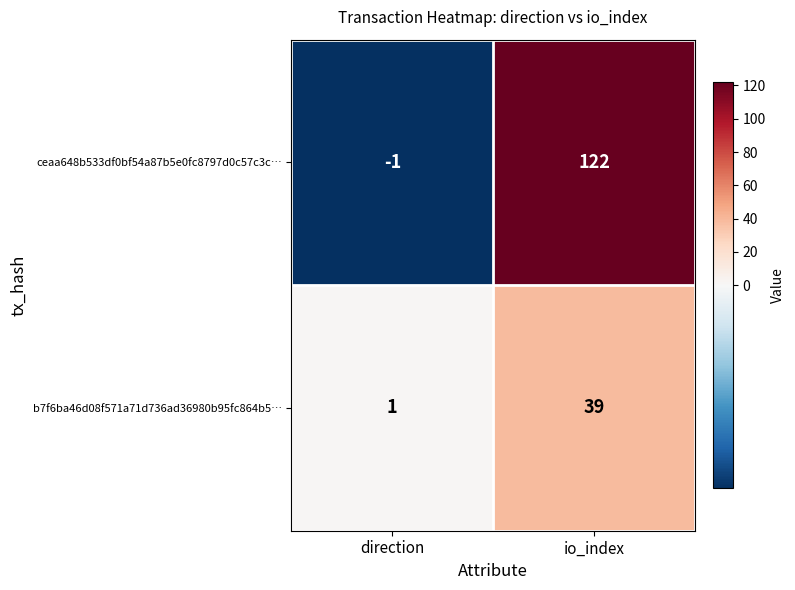

At which category does the chart reach its peak across all series?

io_index